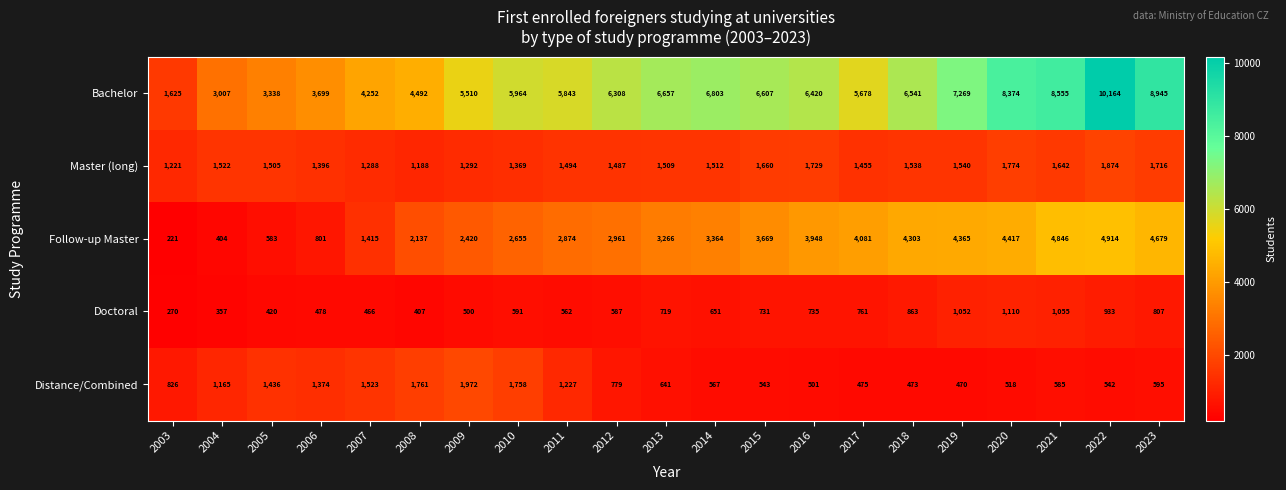

What is the total value across all series at 2003?

4163